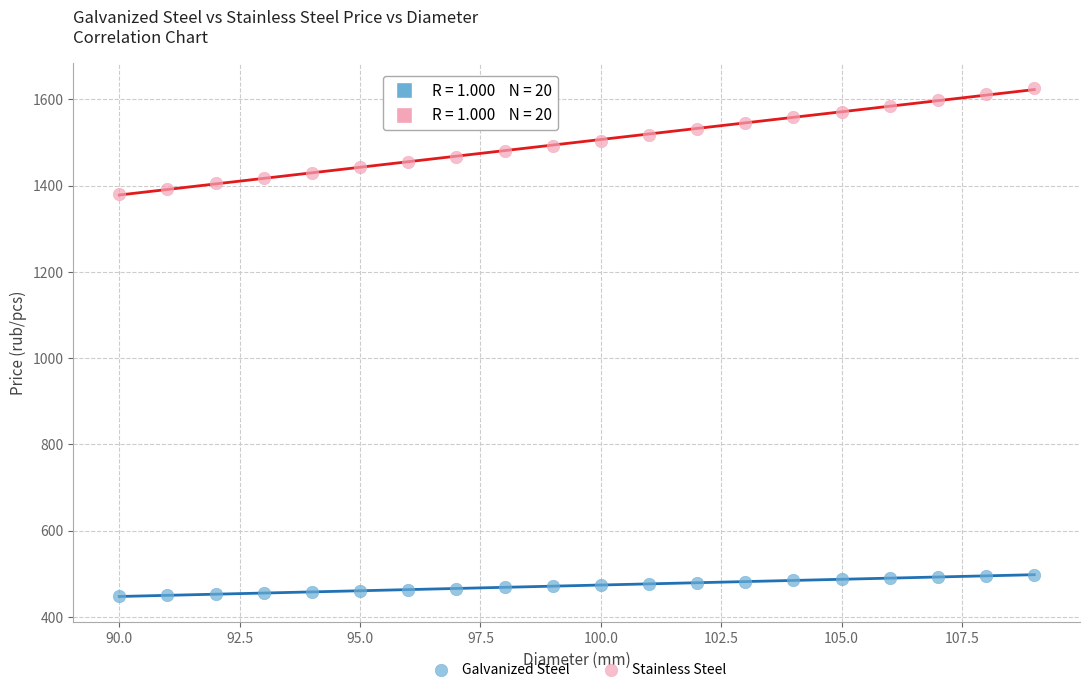

Which series has the widest spread of Y values?

Stainless Steel